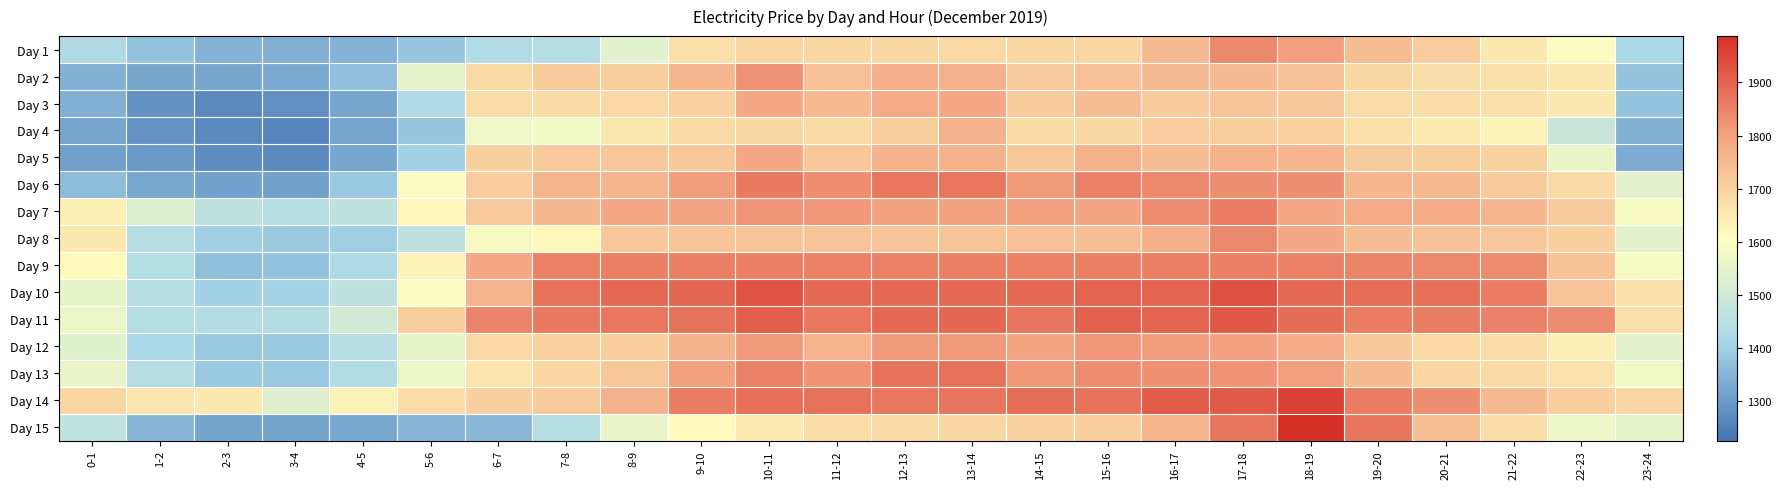

At 1-2, list the series in order from largest to smallest.

Day 14, Day 7, Day 8, Day 13, Day 10, Day 9, Day 11, Day 12, Day 1, Day 15, Day 6, Day 2, Day 5, Day 4, Day 3